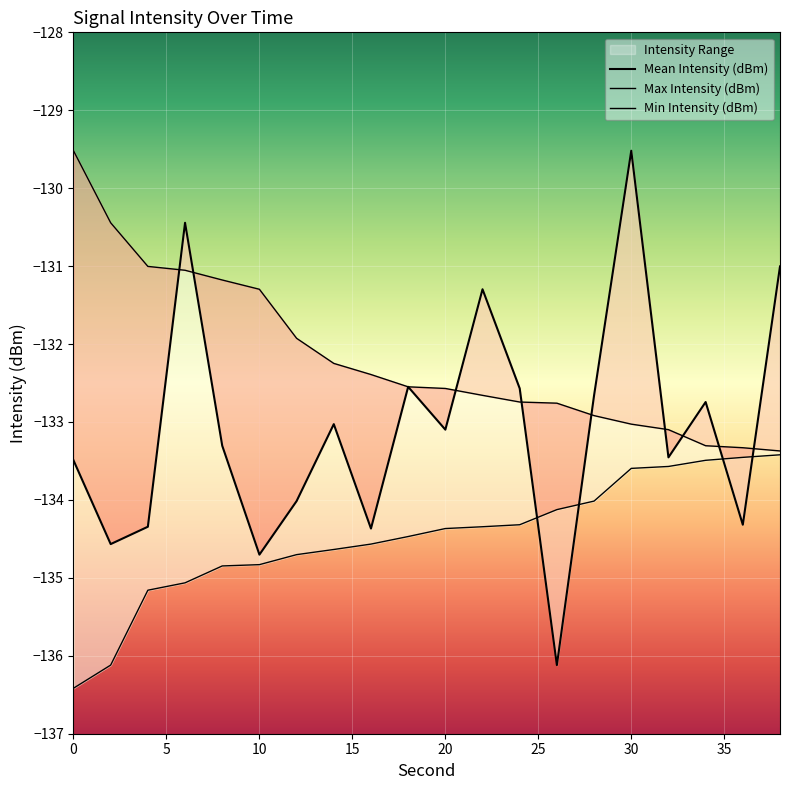

At 0, list the series in order from largest to smallest.

Max Intensity (dBm), Mean Intensity (dBm), Min Intensity (dBm)